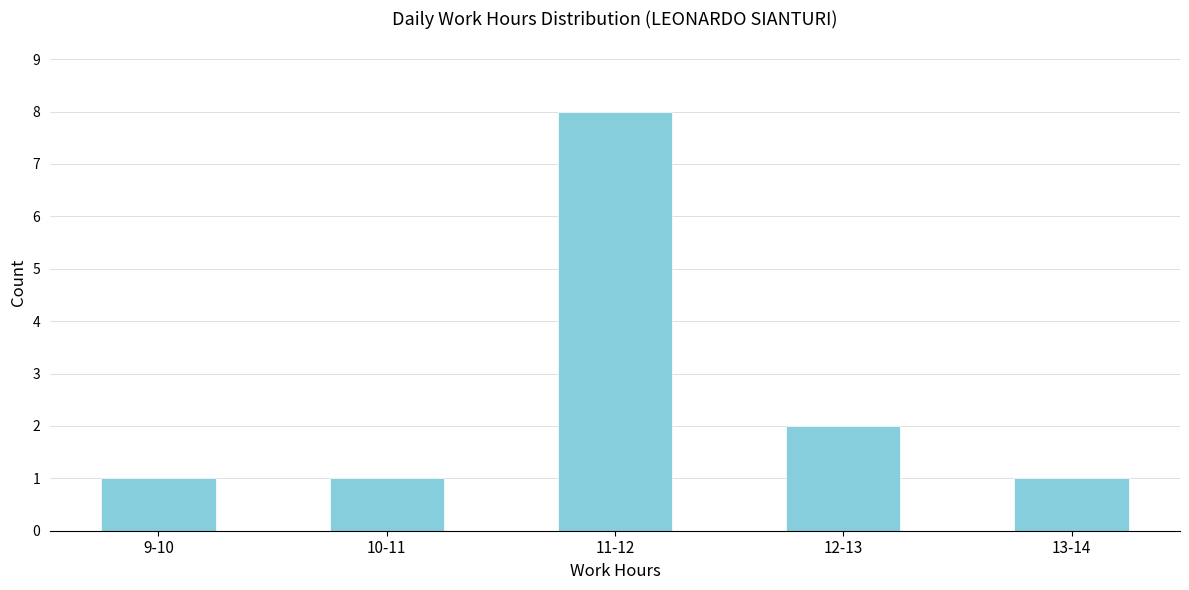

Reading right to left, list all the values displayed in this chart.

13-14=1	12-13=2	11-12=8	10-11=1	9-10=1